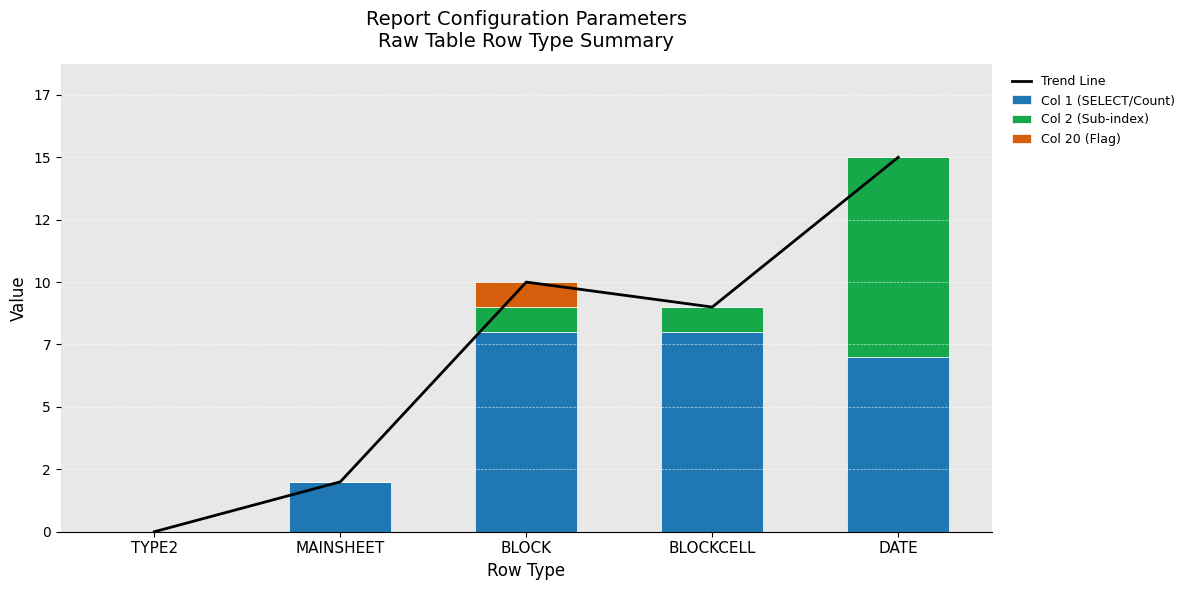

How many data points in Col 2 (Sub-index) are less than 1?

2